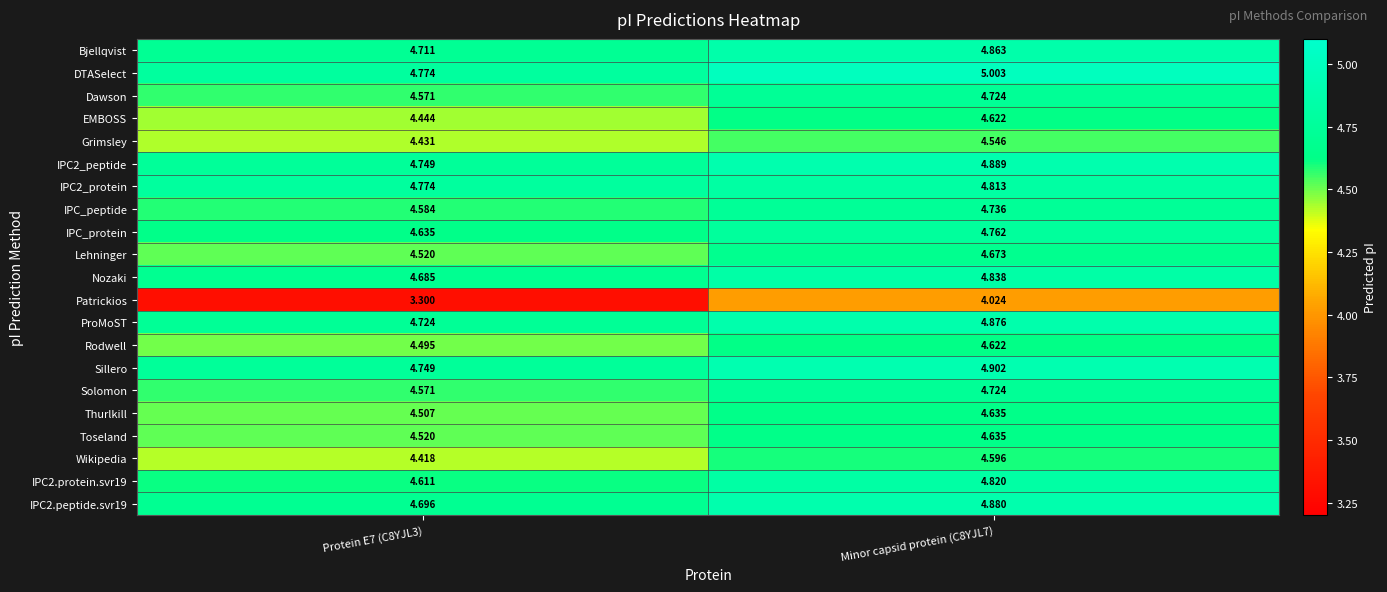

Which series has the largest total across all categories?

DTASelect